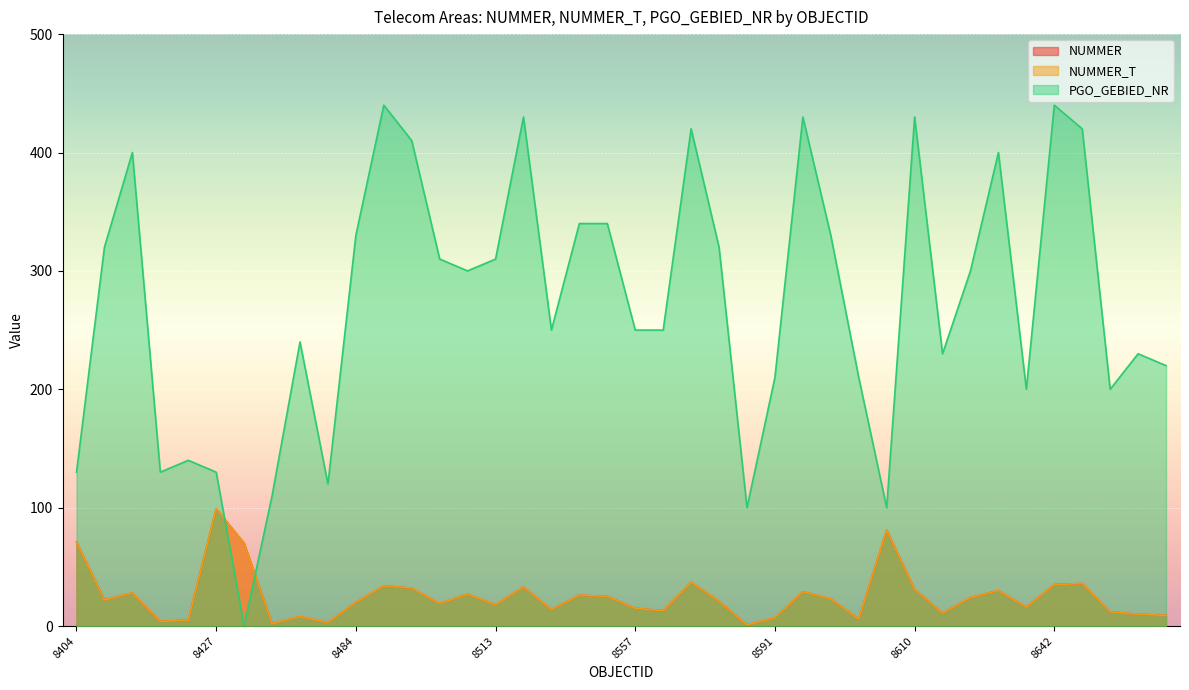

List the series in order of their peak value, highest first.

PGO_GEBIED_NR, NUMMER, NUMMER_T